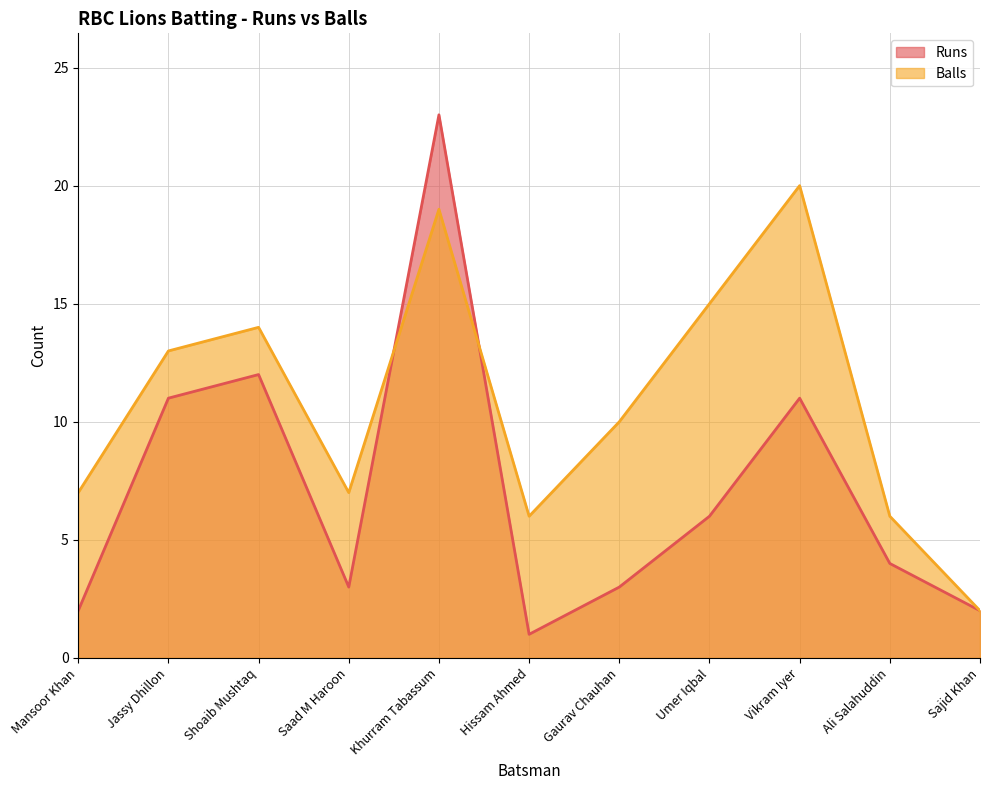

Rank the series by their maximum value, from lowest to highest.

Balls, Runs